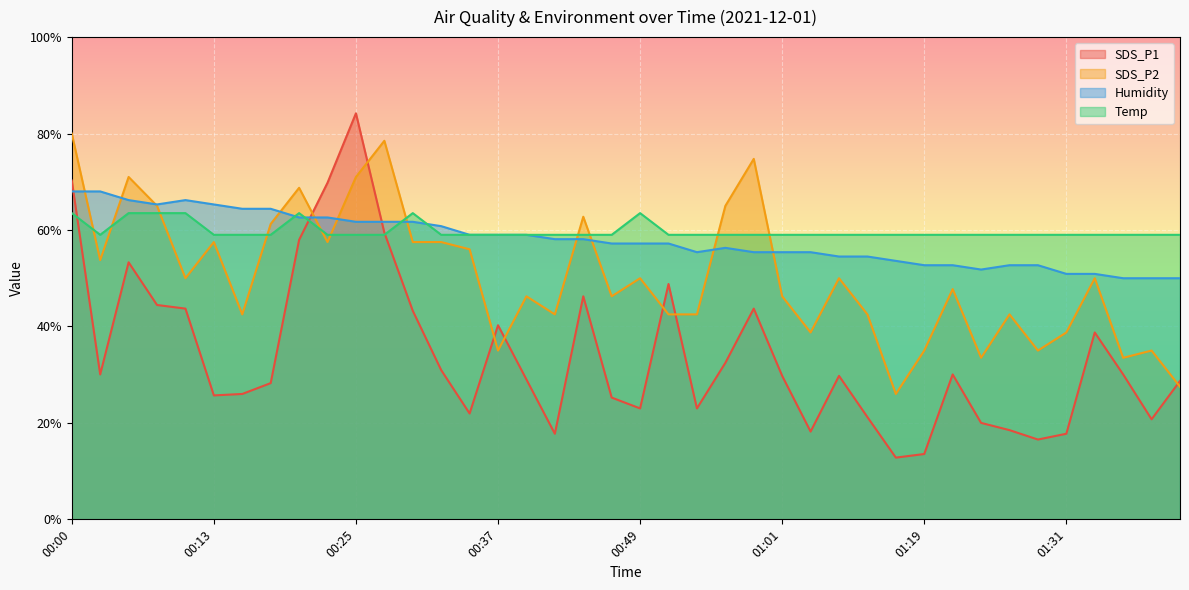

True or false: Temp has more than 1 points higher than both neighbors.

True